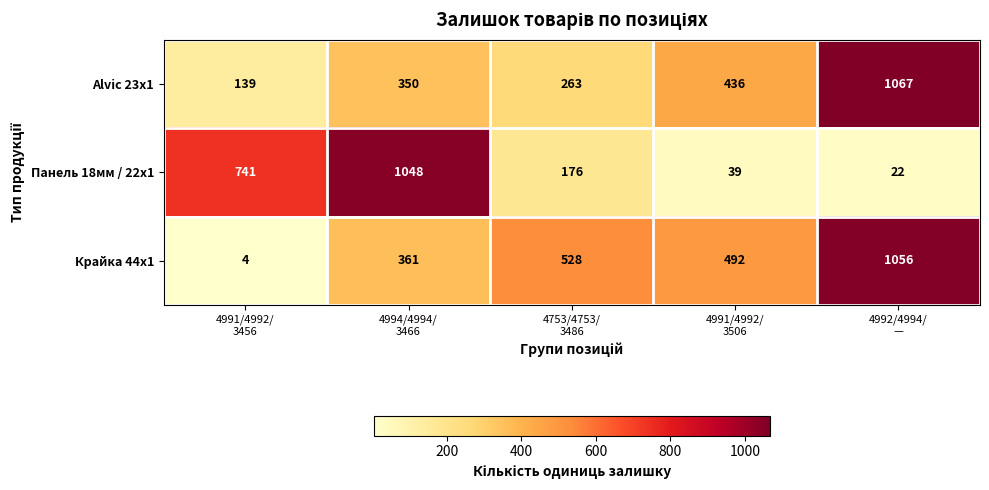

At how many categories does at least one series exceed 354?

5